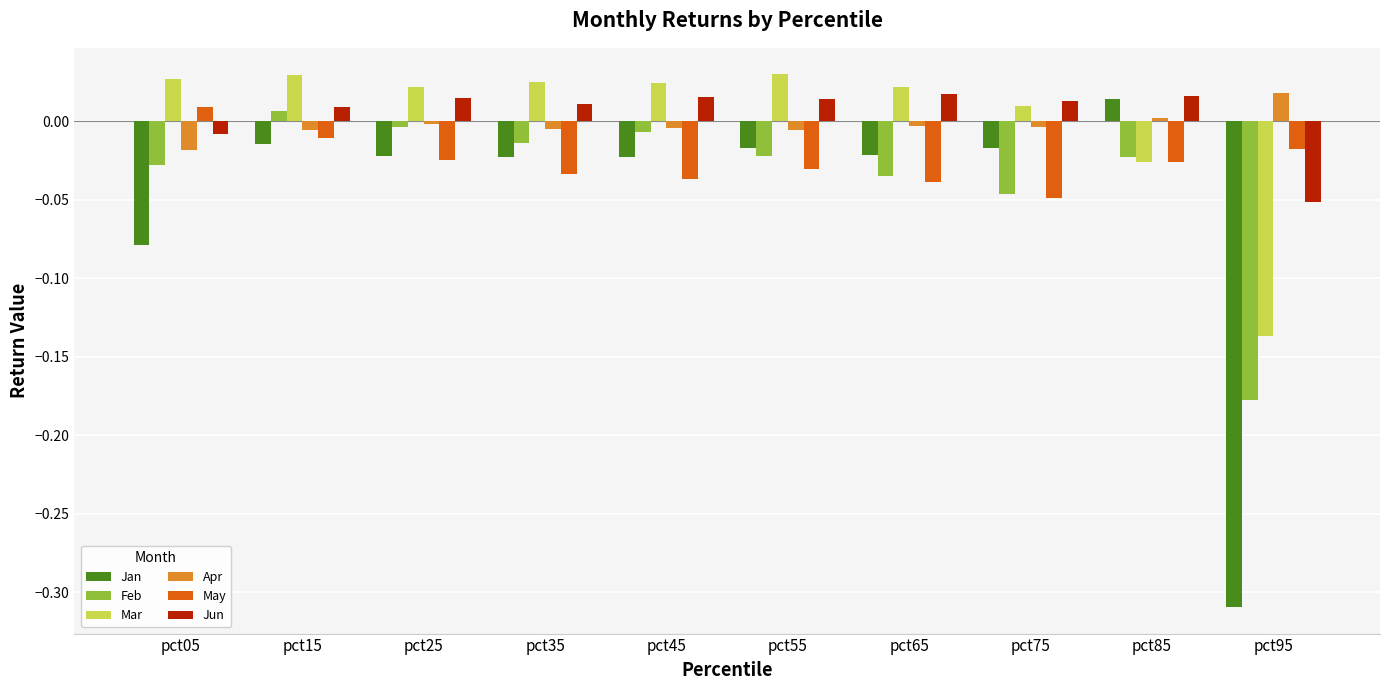

At which category is the sum across all series the highest?

pct15